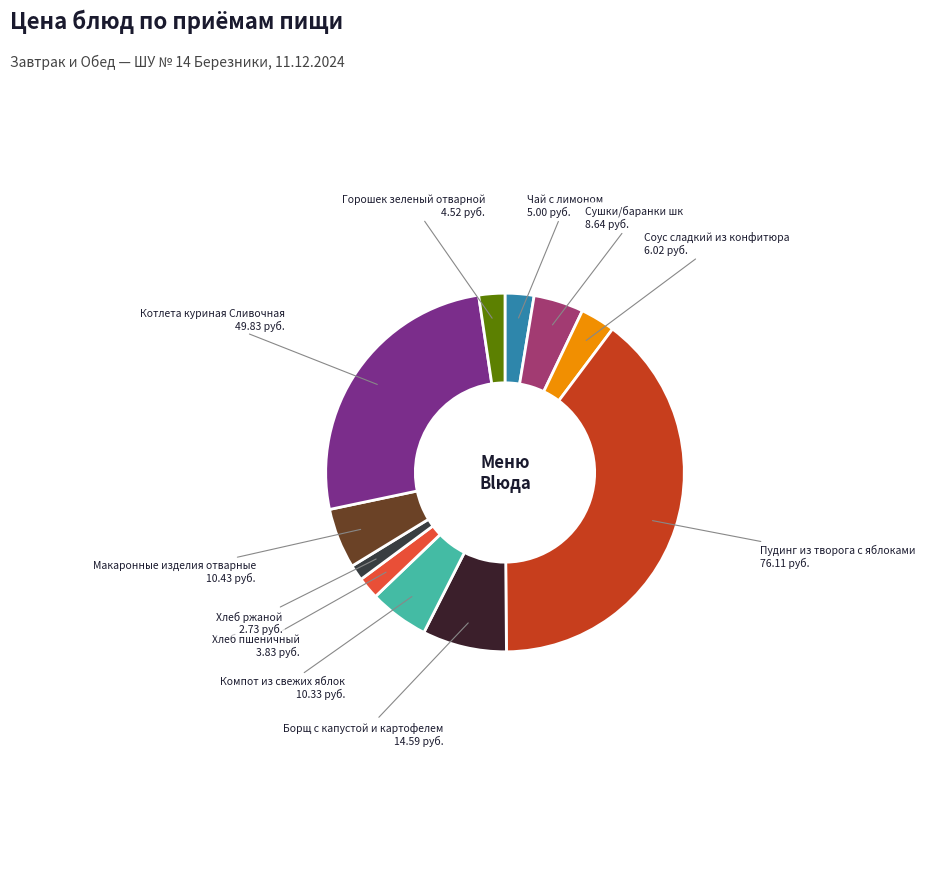

To the nearest percent, what is the average slice percentage?

9%